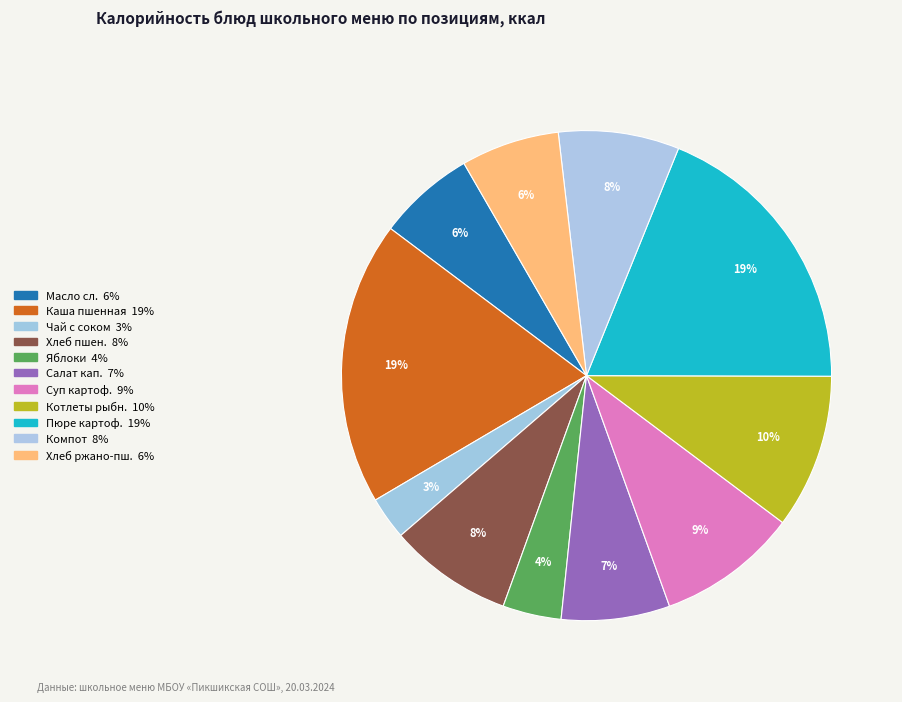

Count the number of slices in the pie.

11